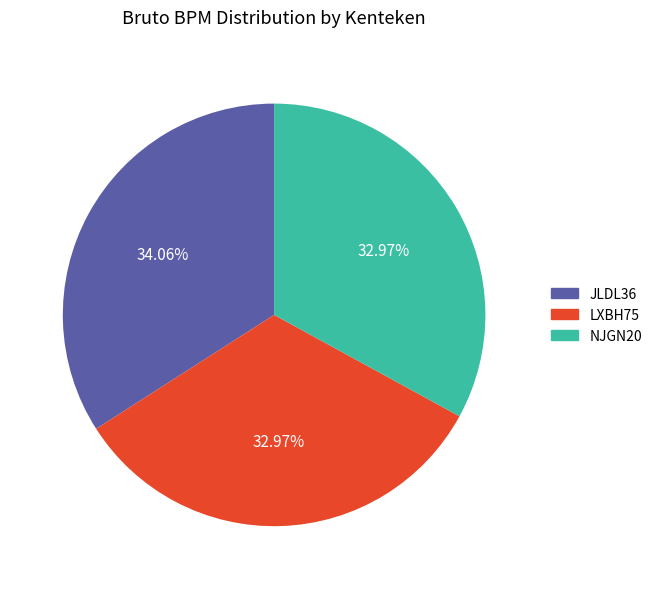

To the nearest percent, what is the average slice percentage?

33%